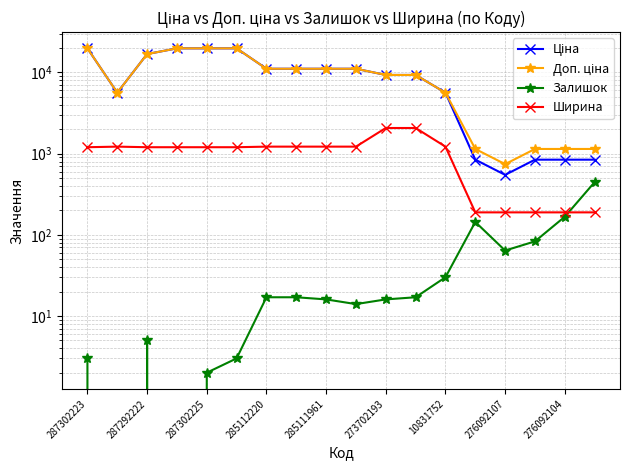

True or false: Доп. ціна has more than 1 points higher than both neighbors.

False